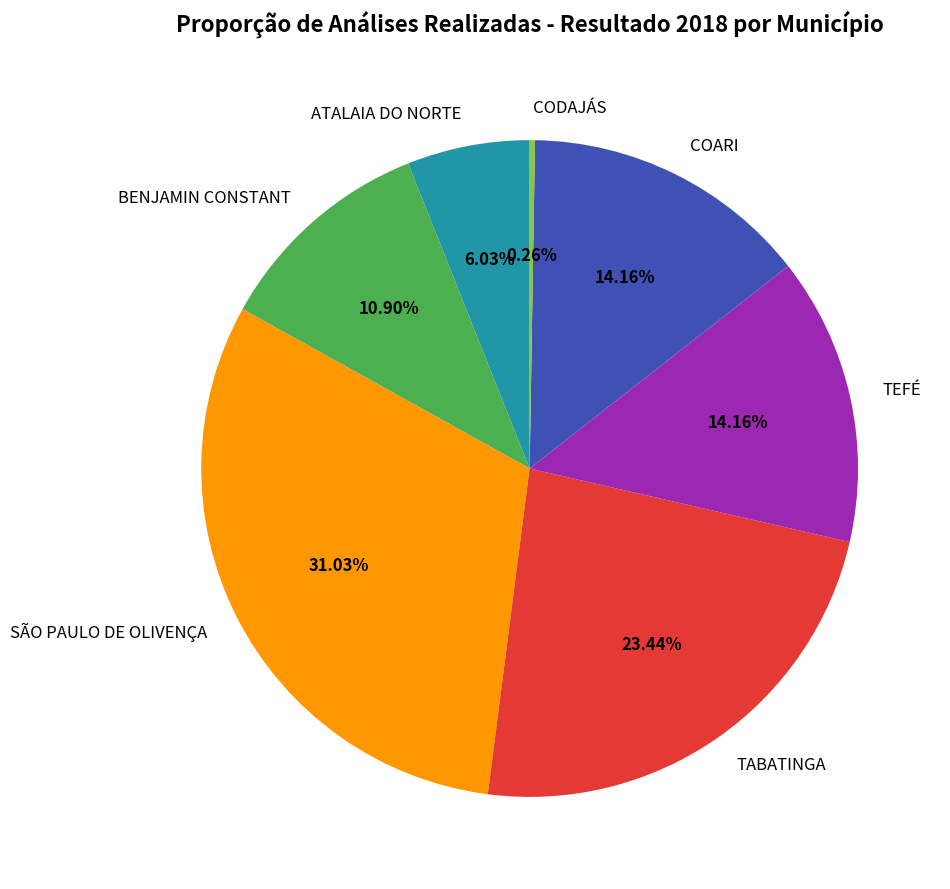

What is the largest slice in the pie chart?

SÃO PAULO DE OLIVENÇA